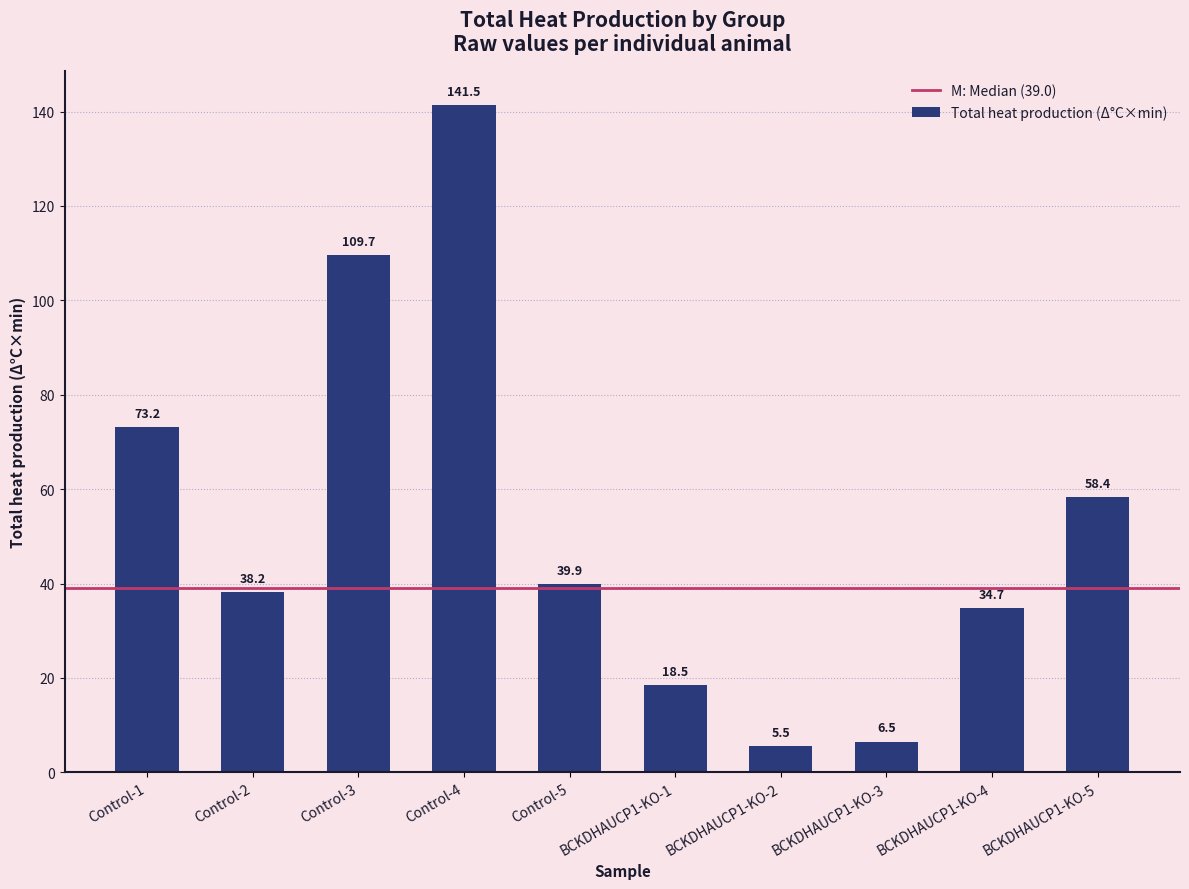

What is the change in value from Control-3 to Control-5?

-69.8